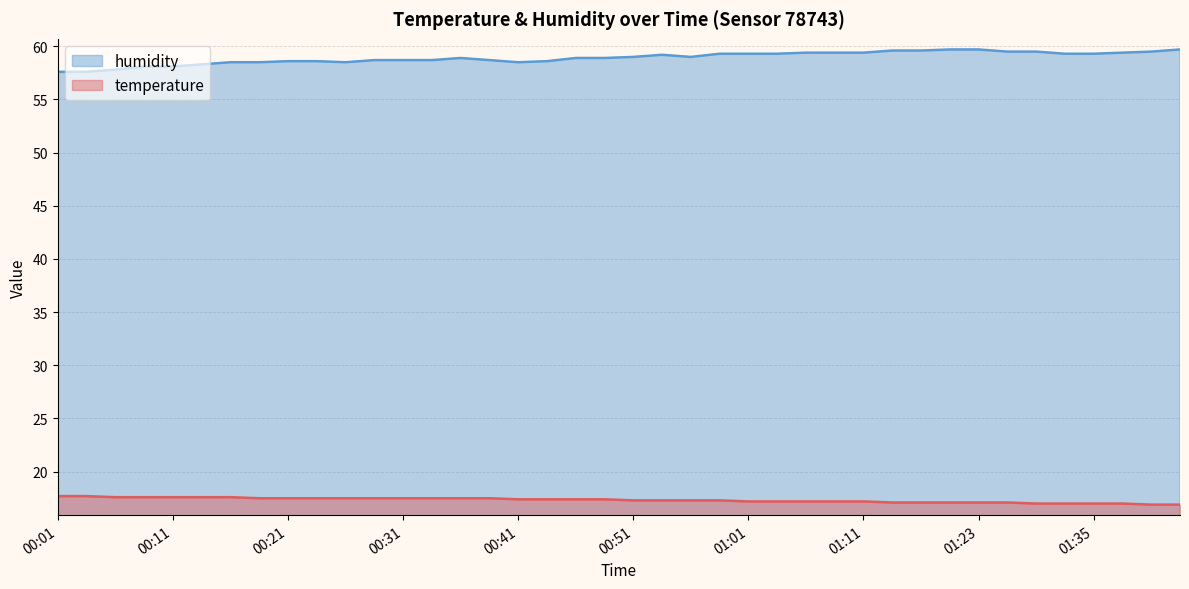

What is the difference between the second highest and minimum values in the humidity series?

2.1